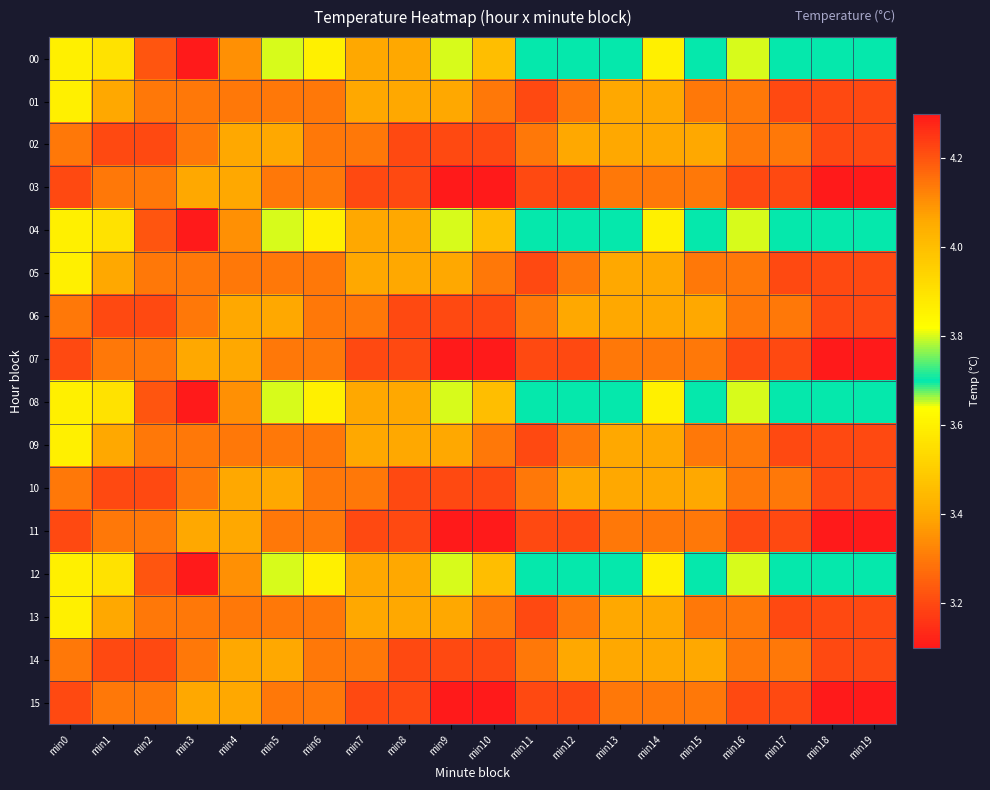

Between min10 and min17, which is larger?

min10